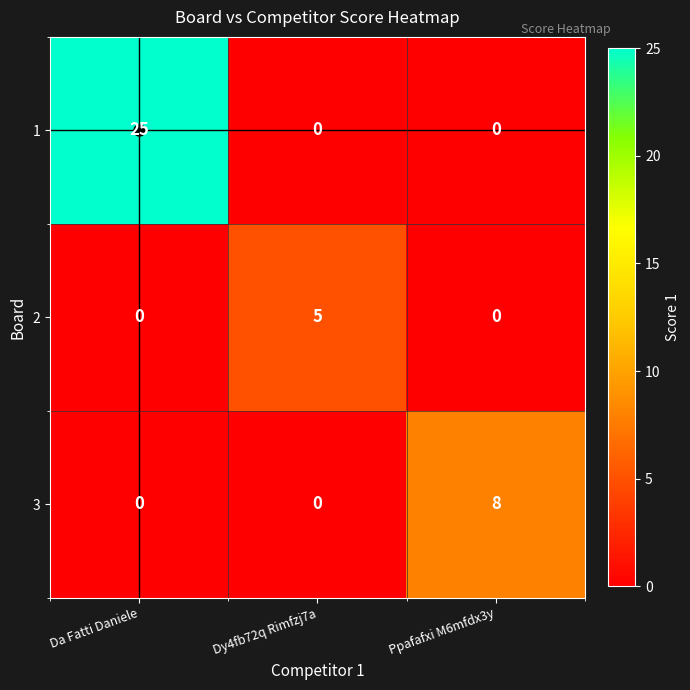

True or false: 3 has a value of -3 at Da Fatti Daniele.

False